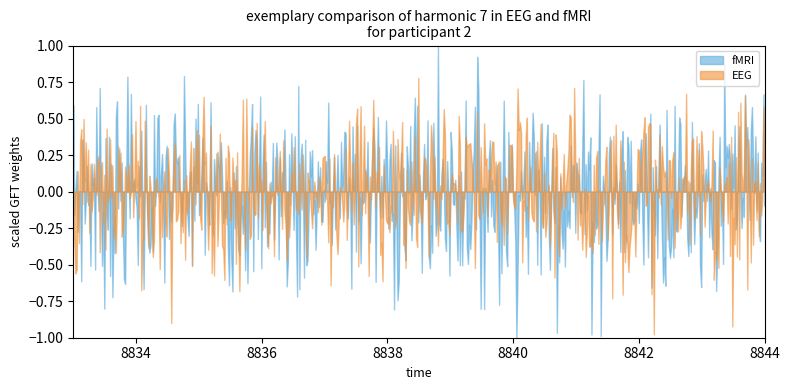

Does the chart display data point markers on the line(s)?

No